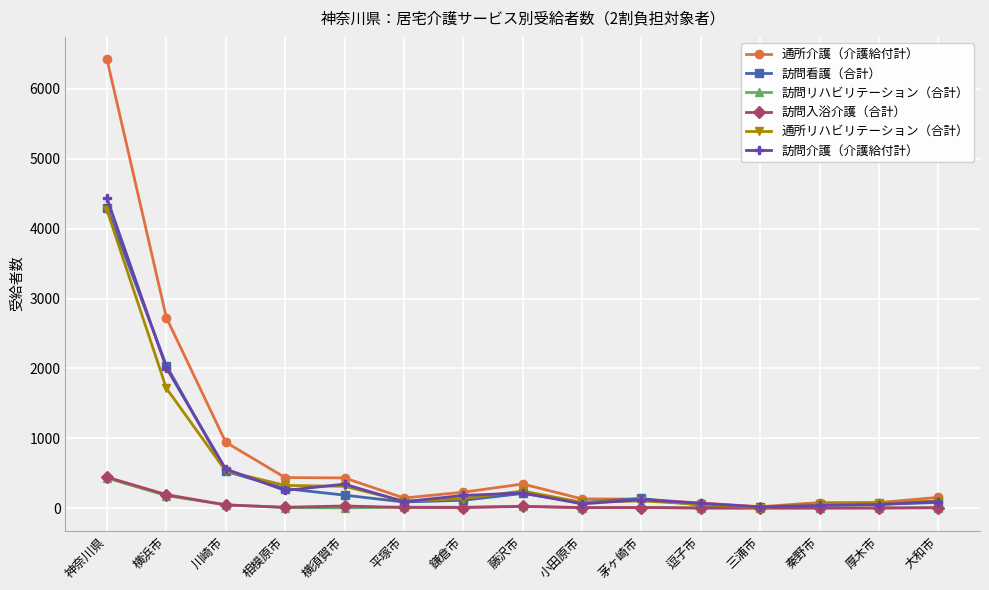

What are all the series names shown in the legend?

通所介護（介護給付計）, 訪問看護（合計）, 訪問リハビリテーション（合計）, 訪問入浴介護（合計）, 通所リハビリテーション（合計）, 訪問介護（介護給付計）